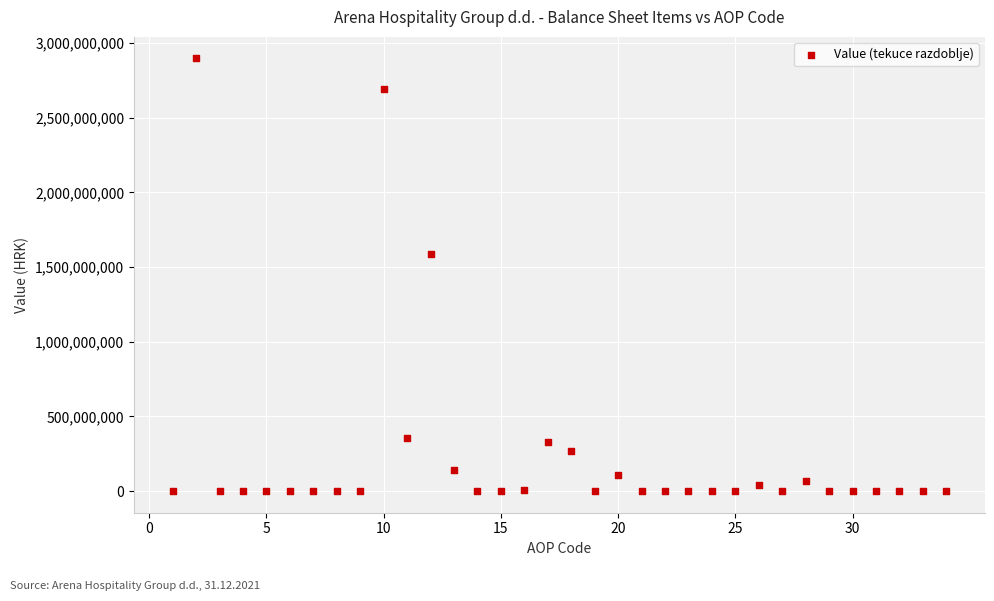

What Y value in the scatter plot is closest to 1448136365?

1584465260